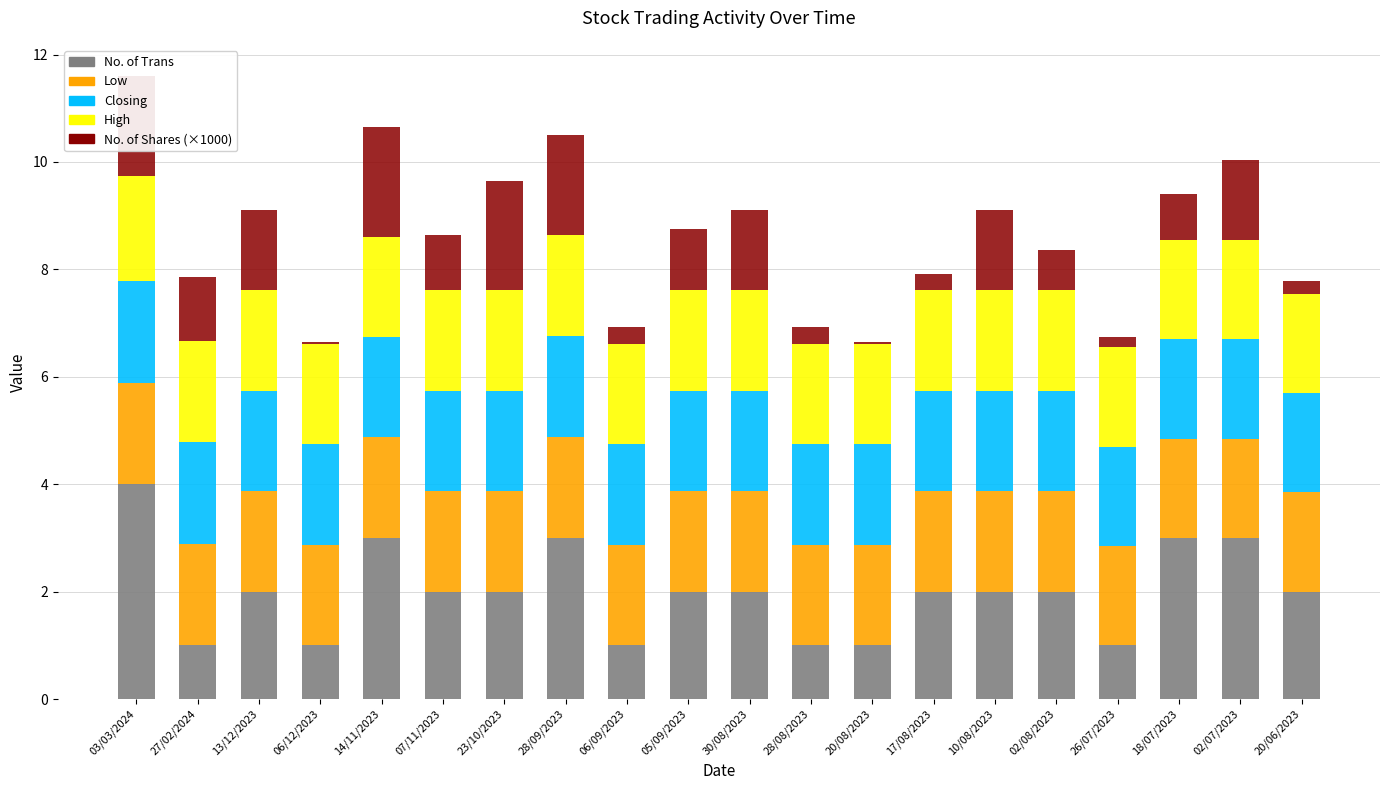

What is the difference between the maximum and minimum values in the No. of Trans series?

3.0